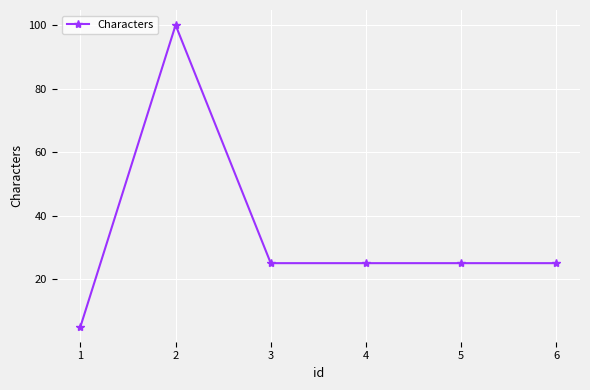

How many lines are shown in the chart?

1